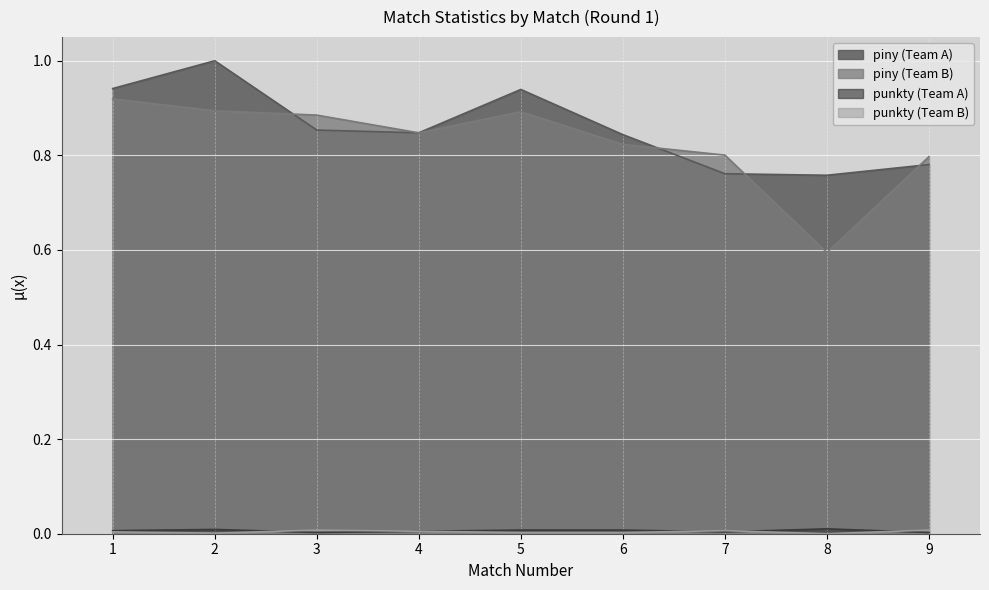

At which category does punkty (Team A) reach its first local peak?

2